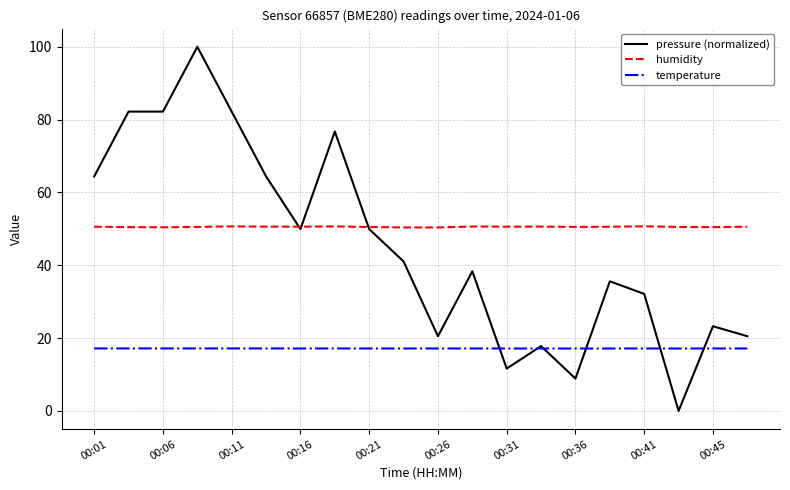

Which series has the widest spread of values?

pressure (normalized)